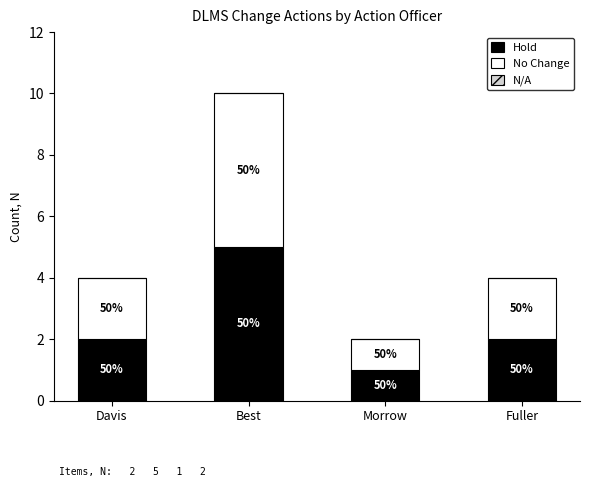

How many bars are there in total?

4